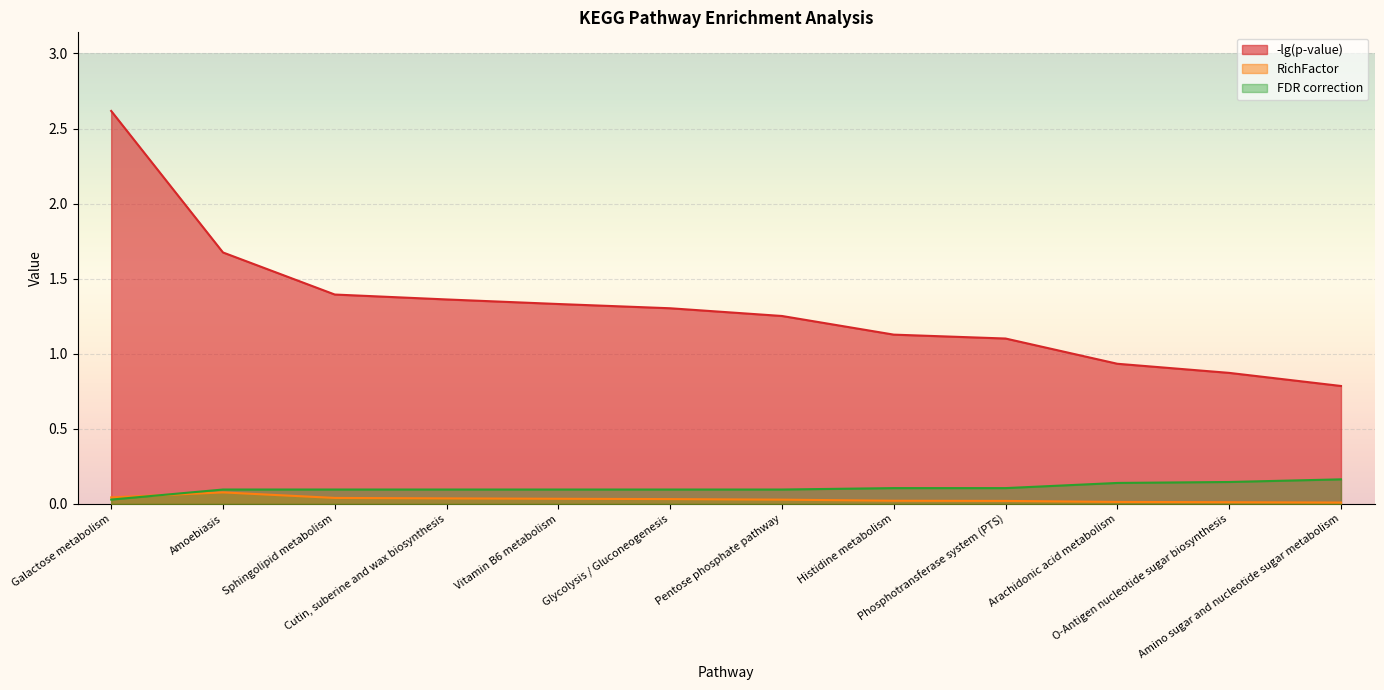

Does the chart display data point markers on the line(s)?

No